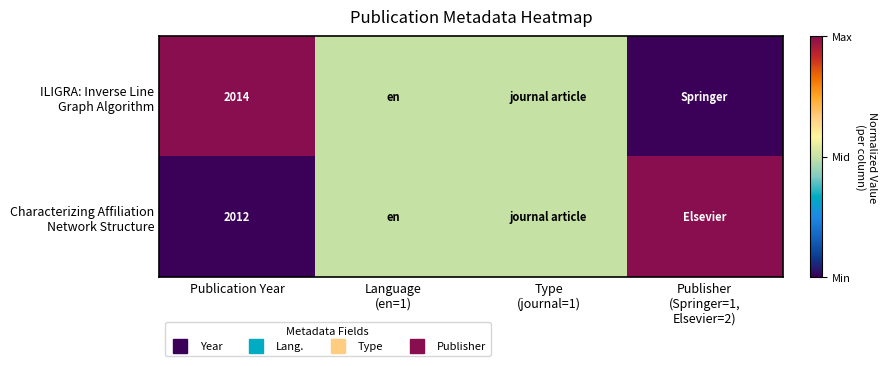

What is the sum of the ILIGRA: Inverse Line Graph Algorithm values at Language (en=1) and Publisher (Springer=1, Elsevier=2)?

0.5